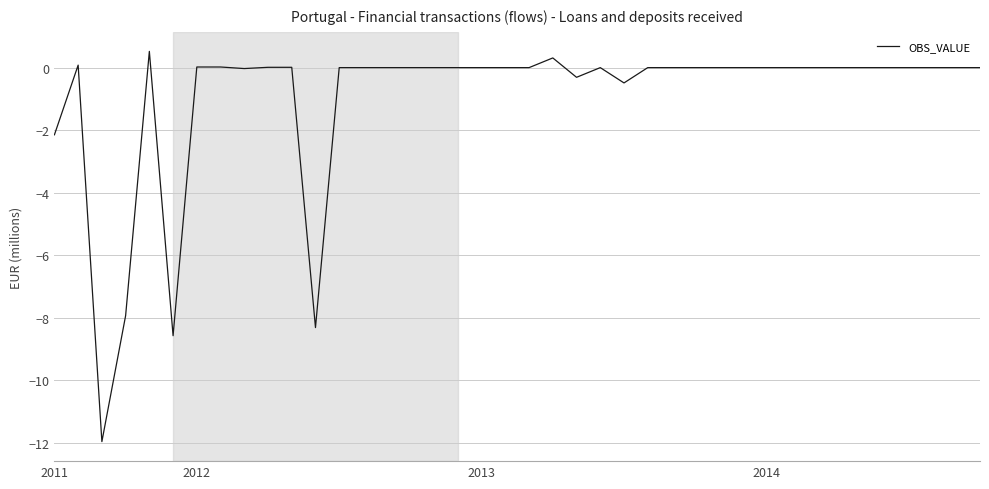

What is the difference between the maximum and minimum values?

12.5